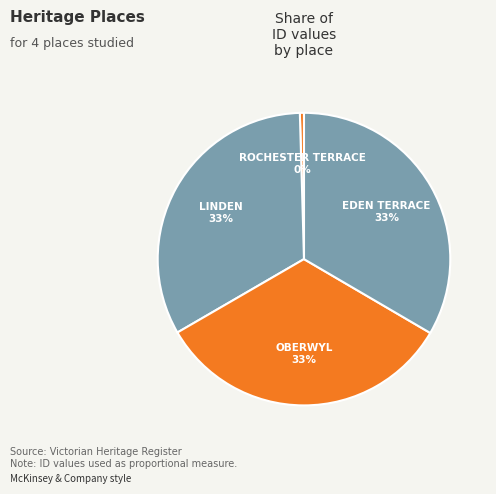

Is there a majority slice in this chart?

No